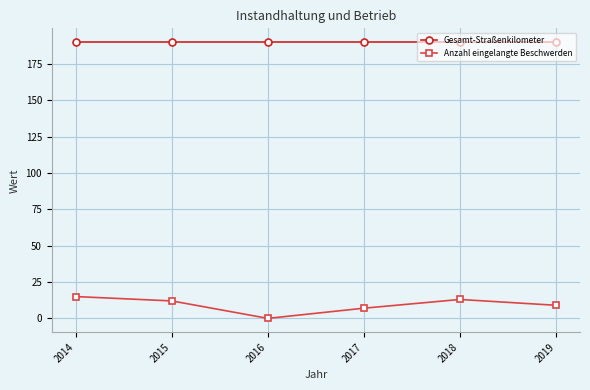

Is it true that Anzahl eingelangte Beschwerden equals 12 at 2015?

True